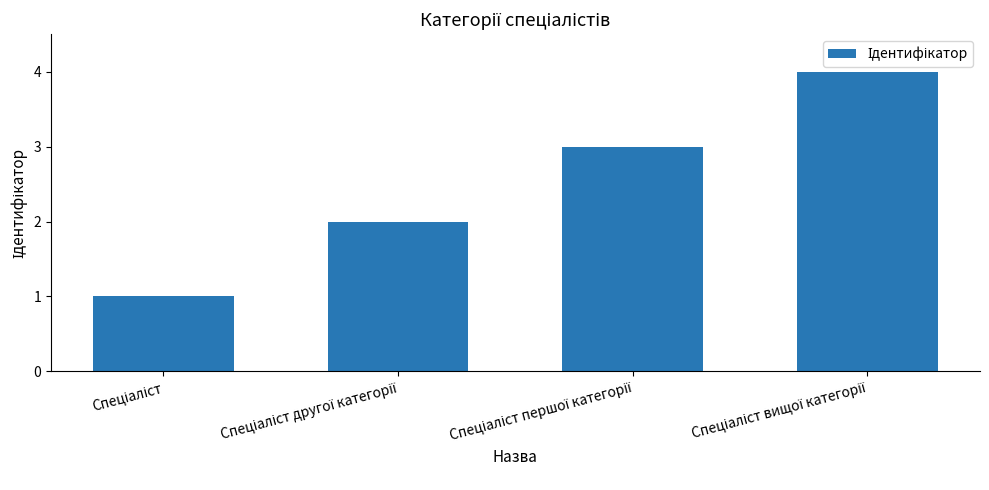

How many bars are there in total?

4